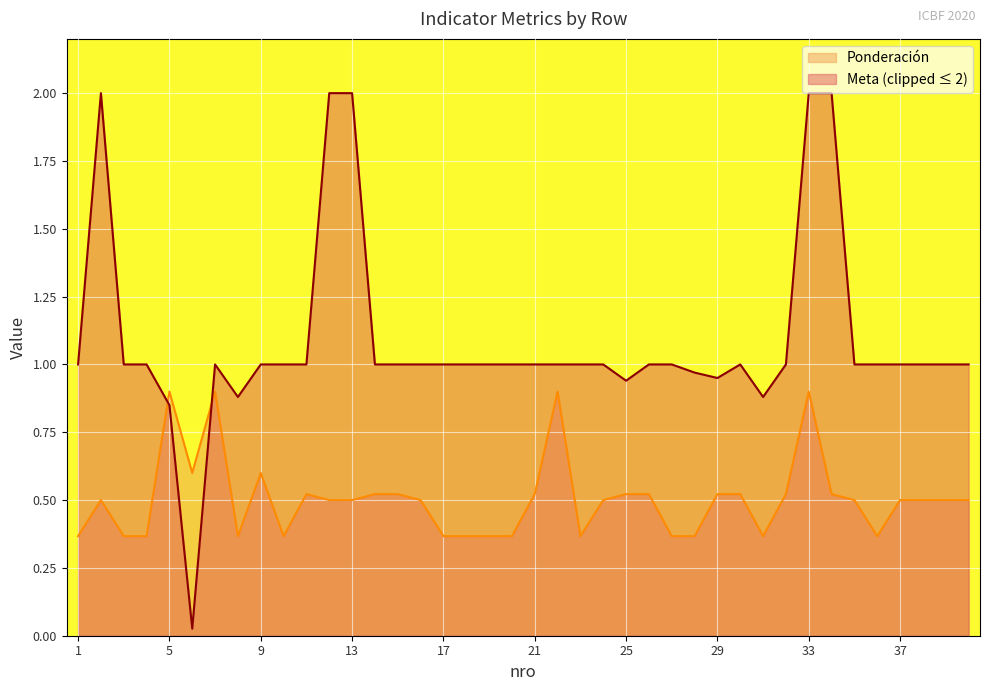

Is it true that the value at 2 is 0.3?

False